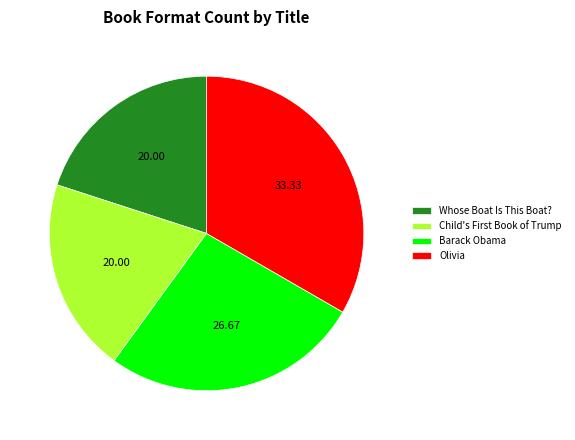

Combined, do Barack Obama and Olivia account for over 50%?

Yes